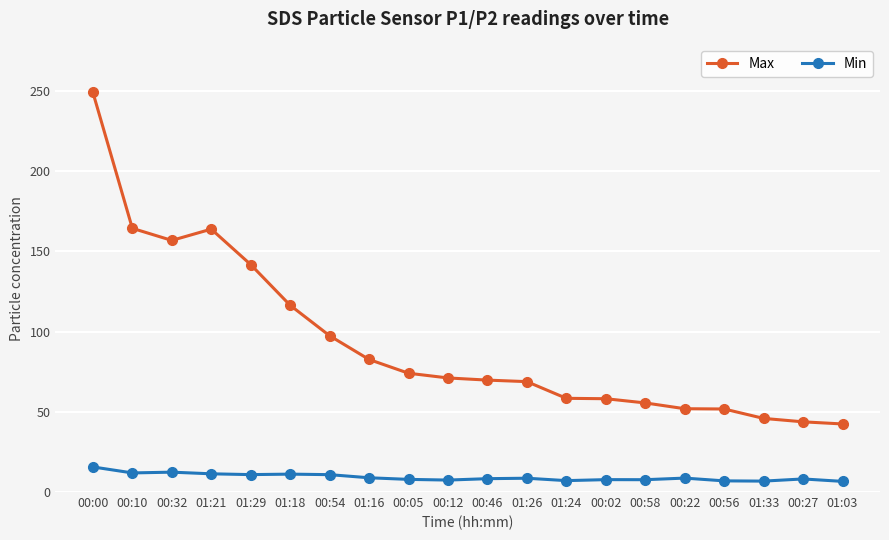

At which label is Max closest to 145?

01:29